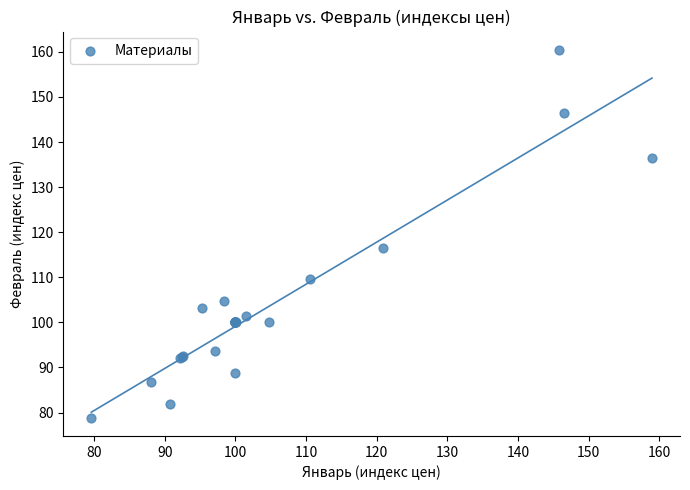

What Y value in the scatter plot is closest to 119?

116.5